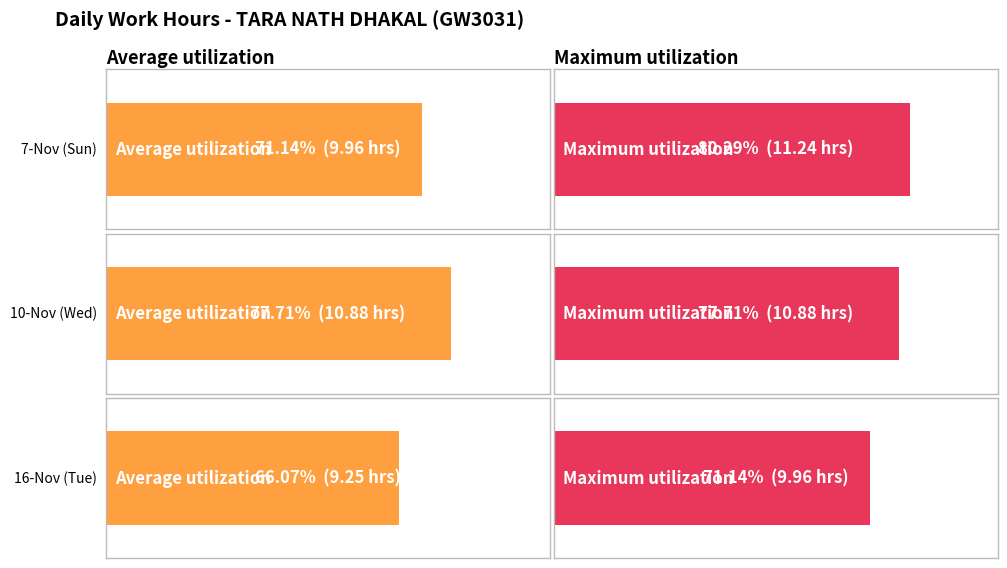

What is the difference between the maximum and minimum values in the Average utilization series?

1.6